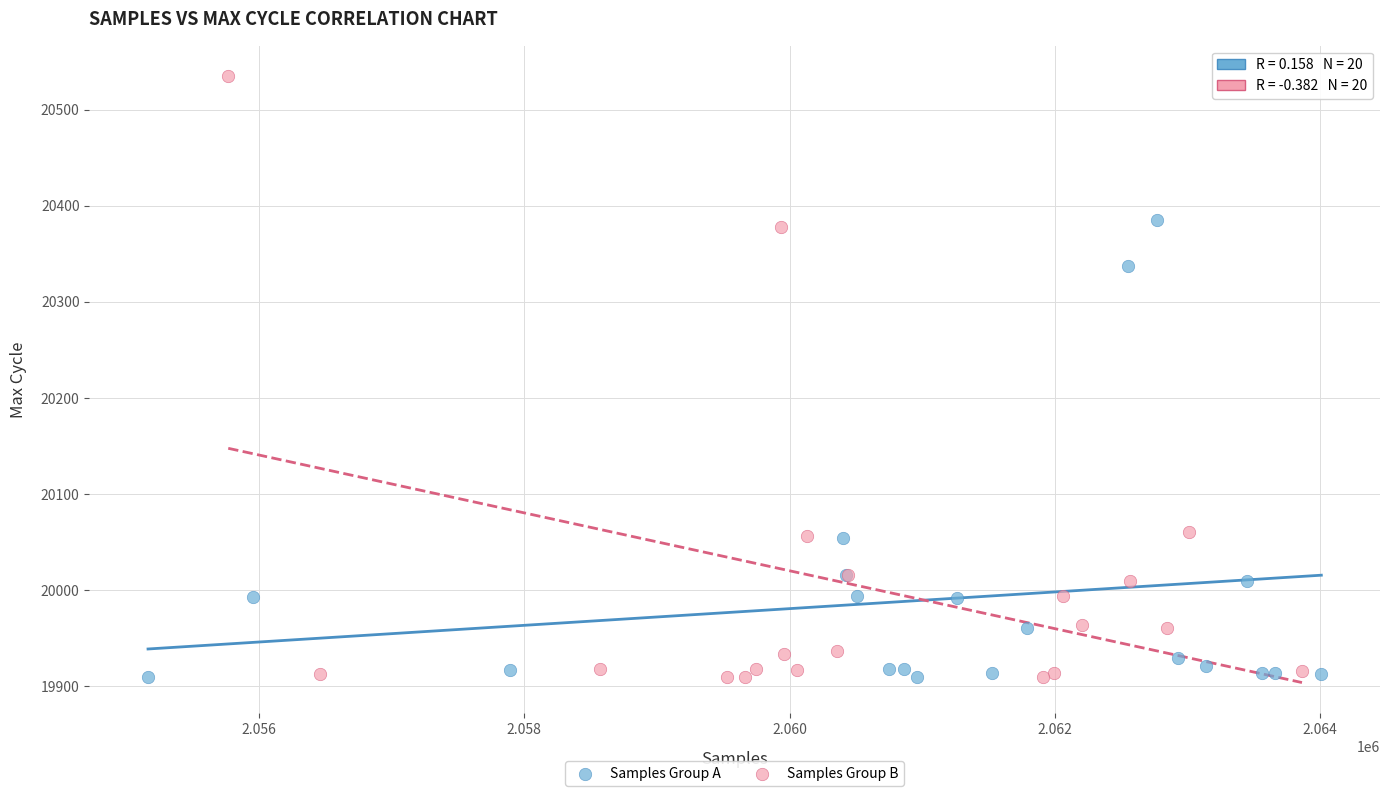

Which series contains the highest Y value?

Samples Group B